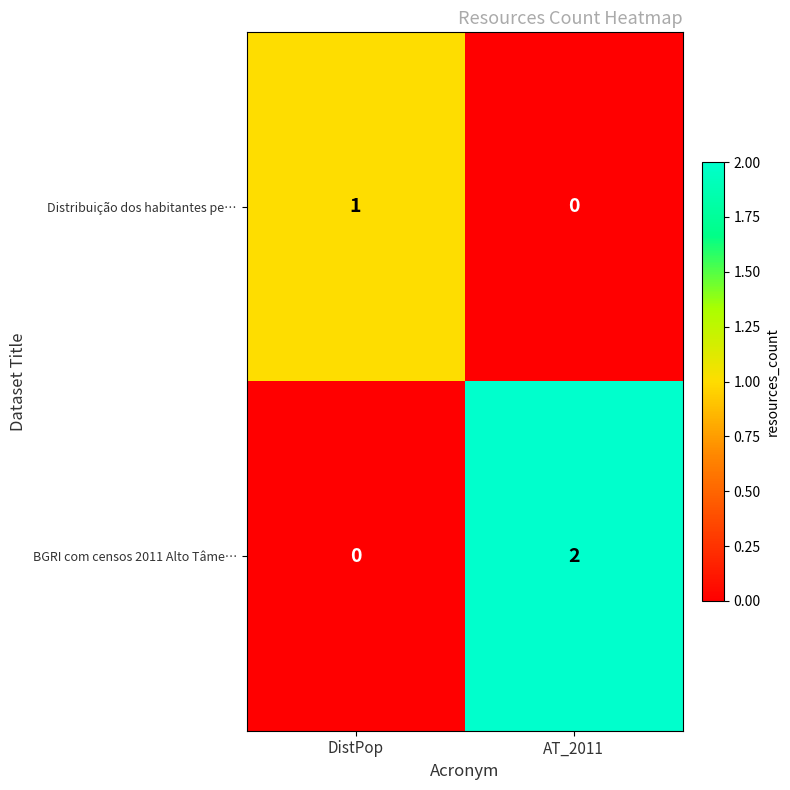

At how many categories does at least one series exceed 0?

2